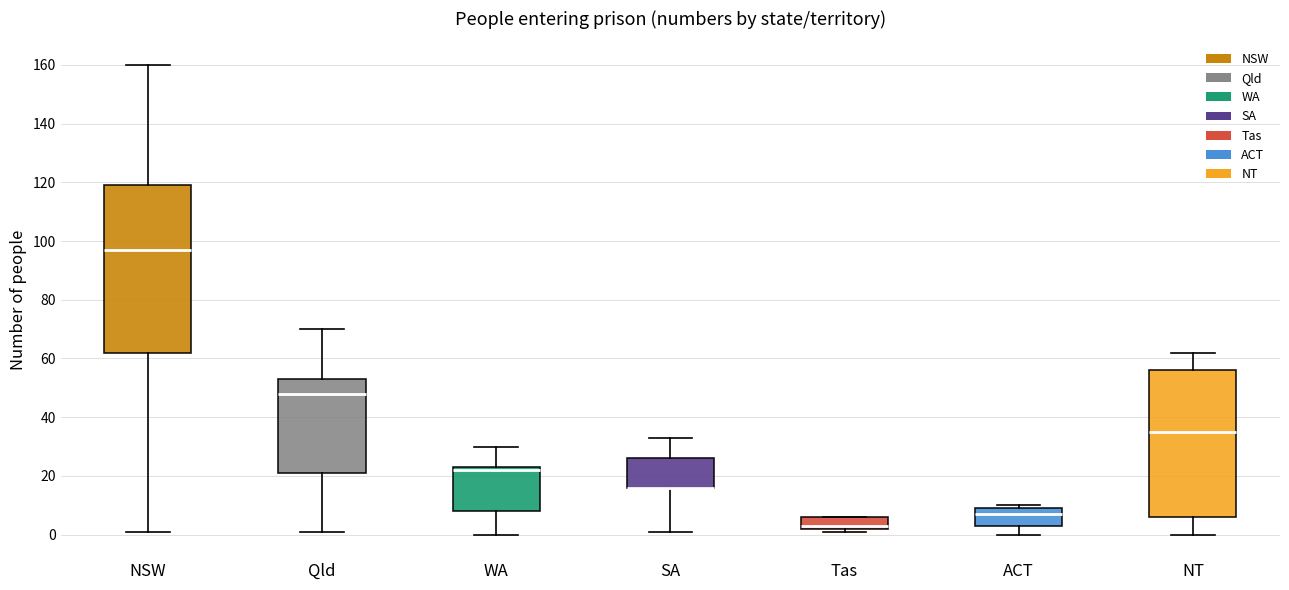

Reading left to right, transcribe this box plot: for each box, give where its median line is, the range the box spans, and where its two whiskers end, as read against the y-axis. The values are not printed on the chart, so give them approximately, as read against the axis.

NSW: median 98, box 62 to 120, whiskers 2 to 160
Qld: median 48, box 22 to 54, whiskers 2 to 70
WA: median 22, box 8 to 24, whiskers 0 to 30
SA: median 16 (drawn on the box's lower edge), box 16 to 26, whiskers 2 to 34
Tas: median 4, box 2 to 6, whiskers 2 (just below the box's lower edge) to 6
ACT: median 8, box 4 to 10, whiskers 0 to 10 (just above the box's upper edge)
NT: median 36, box 6 to 56, whiskers 0 to 62